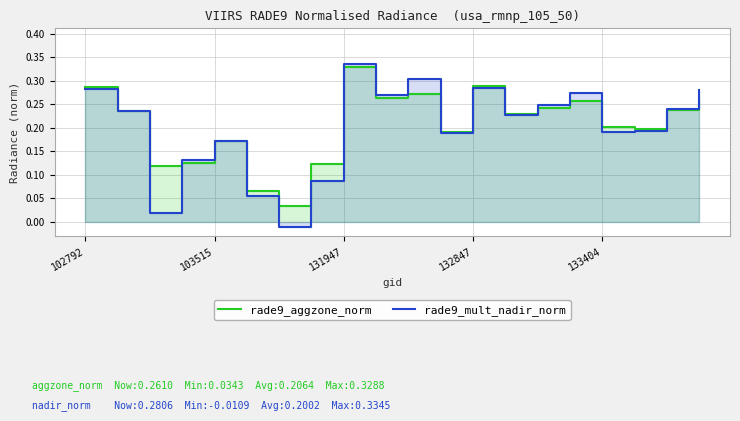

Which series has the widest spread of values?

rade9_mult_nadir_norm